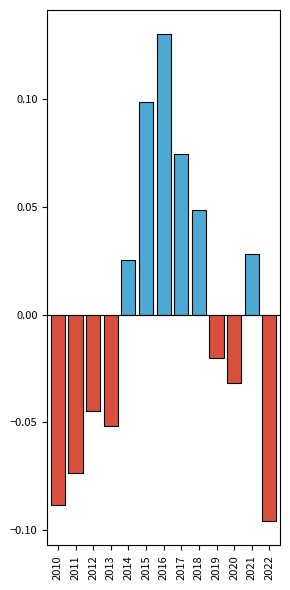

What is the change in value from 2010 to 2020?

+0.1